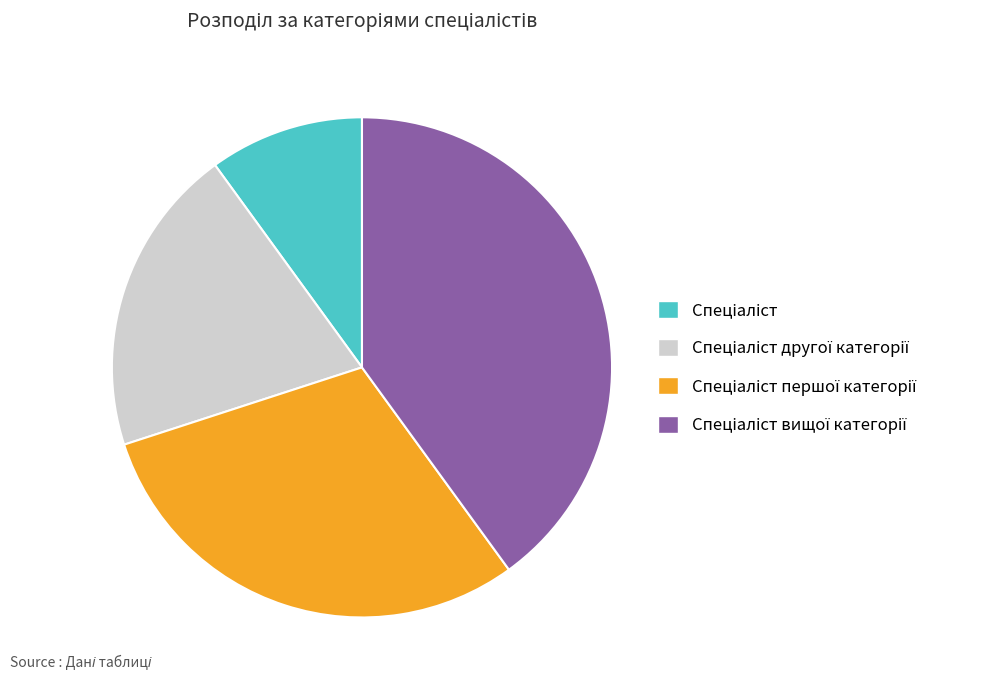

Is there any slice that represents more than half of the pie?

No